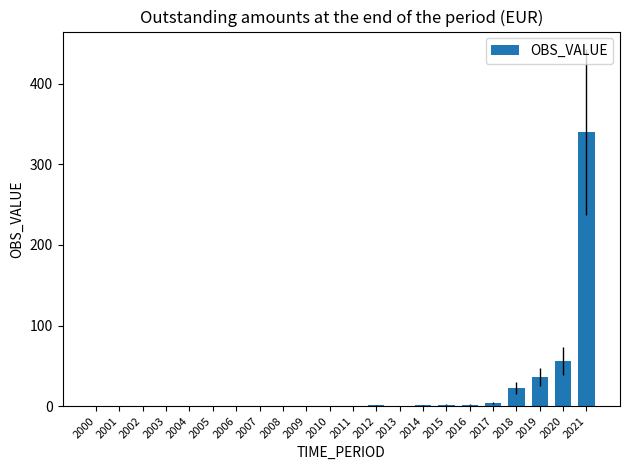

Between 2011 and 2020, which is larger?

2020